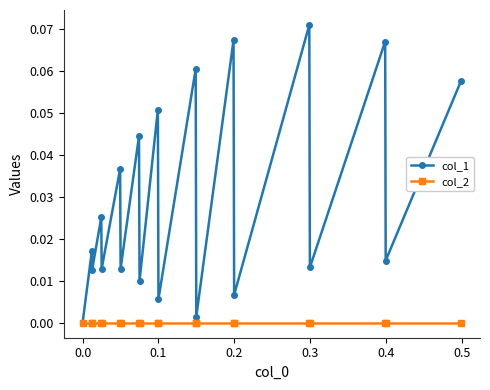

Which series has the largest total across all categories?

col_1